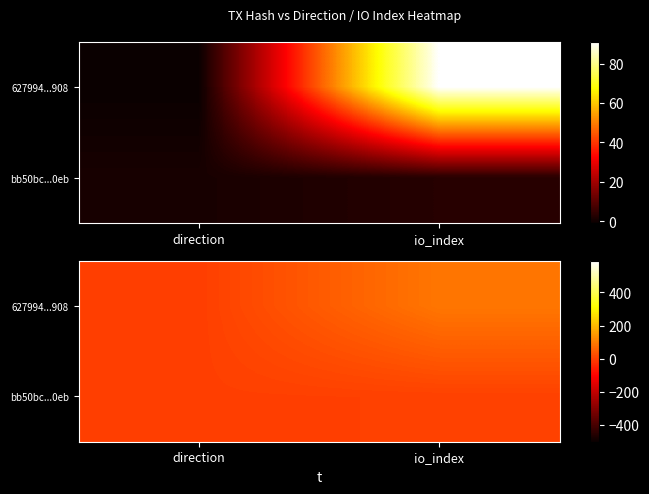

Between direction and io_index, which is larger?

io_index